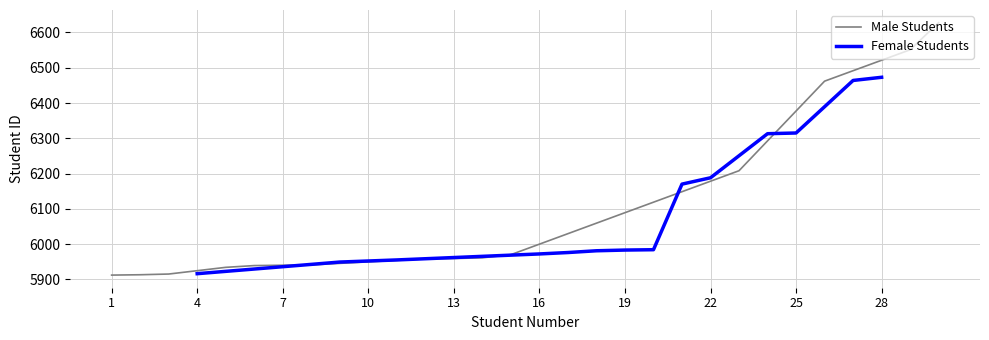

What is the minimum value for Male Students?

5912